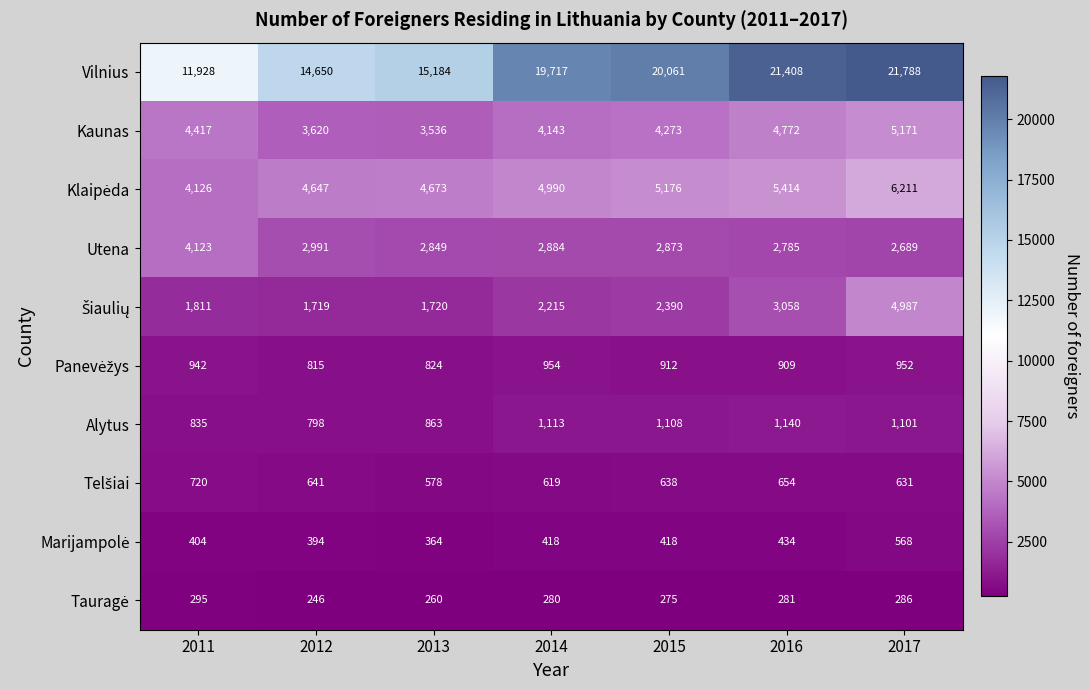

Between 2011 and 2016, which series saw the biggest shift?

Vilnius